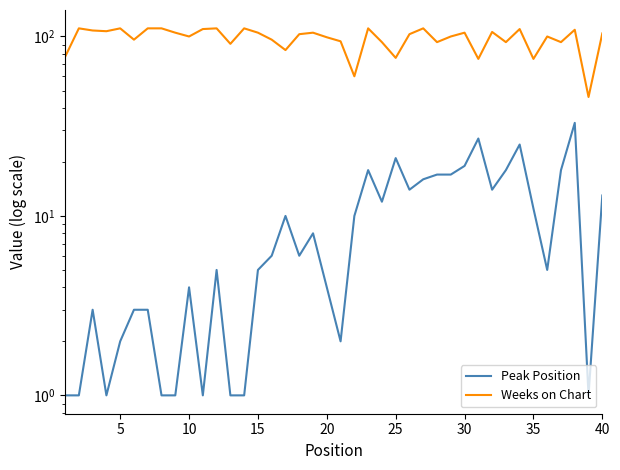

Is this an area chart (filled region under the line)?

No